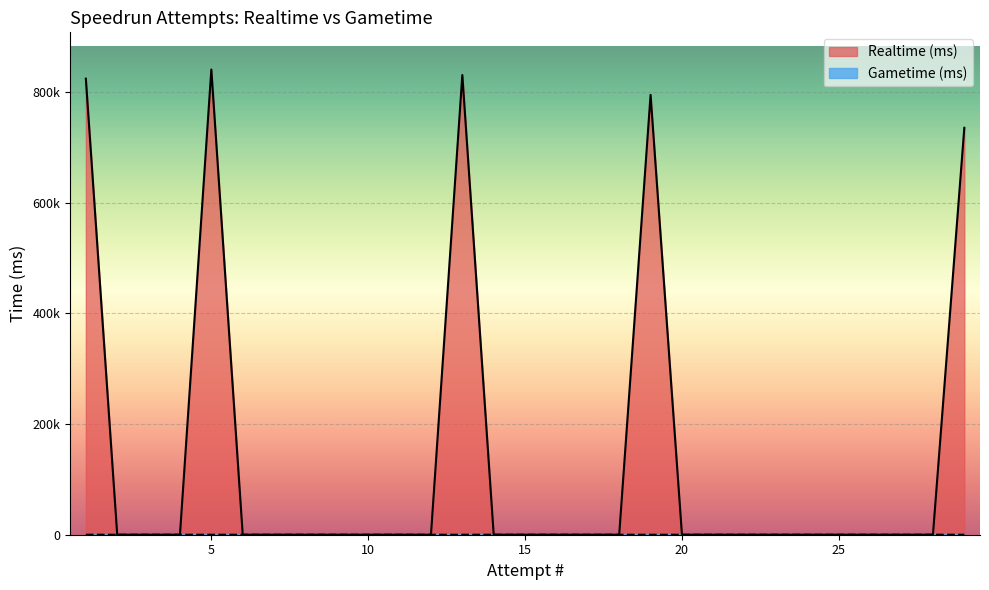

What is the value of the Realtime (ms) point at the 19th from the left?

794674